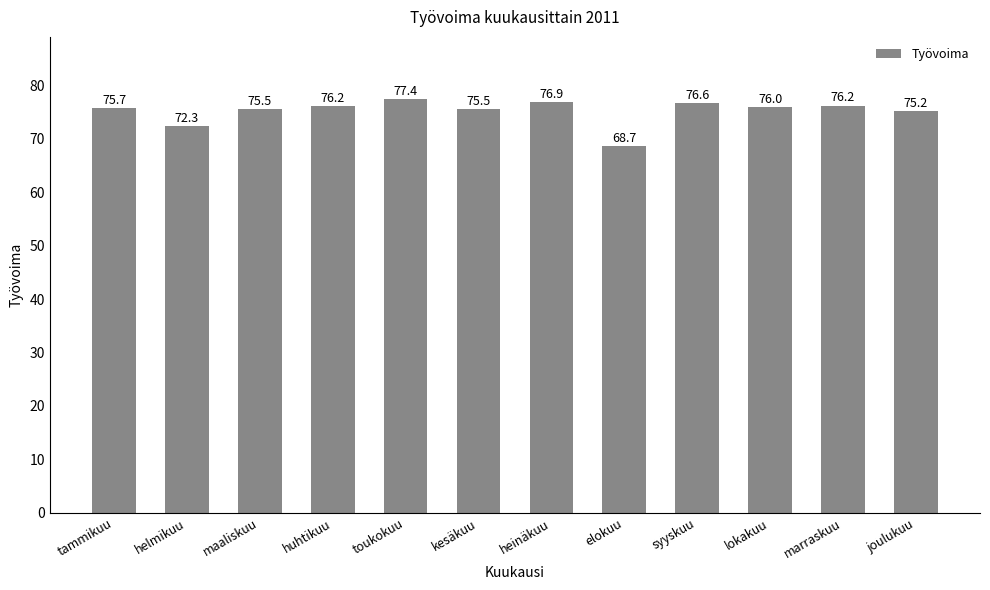

How many bars are there in total?

12